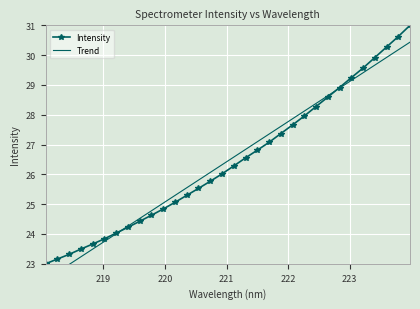

What is the value of the Intensity point at the 24th from the left?

28.3